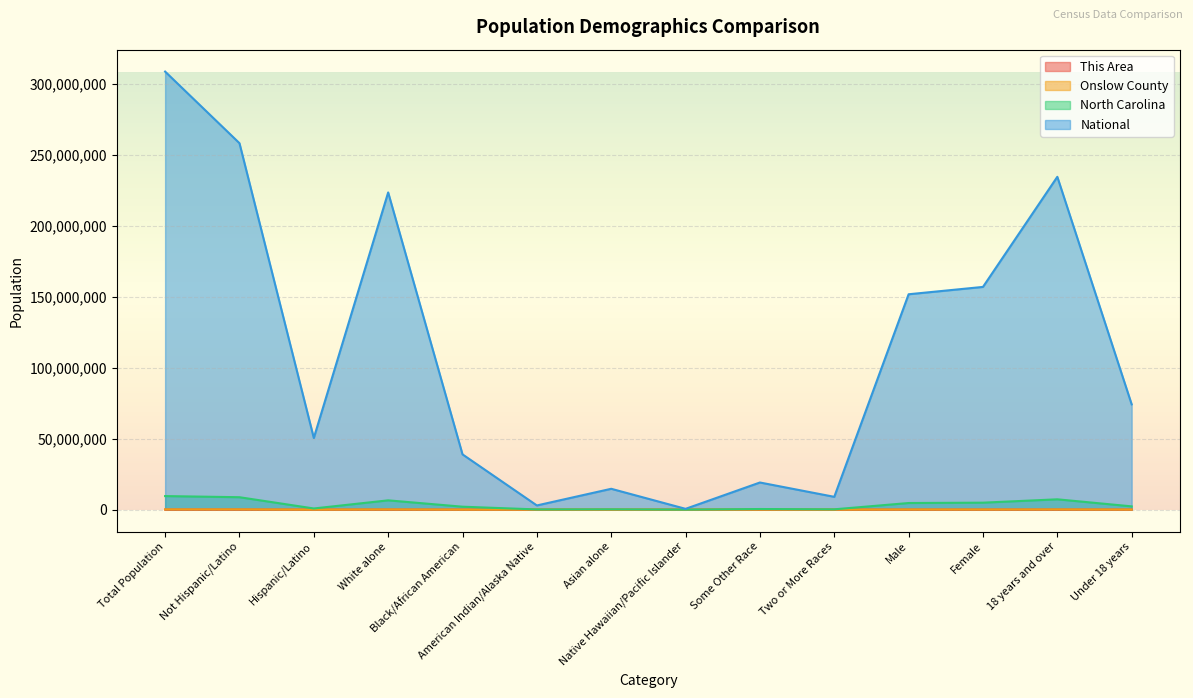

What is the average value of the Onslow County series?

61162